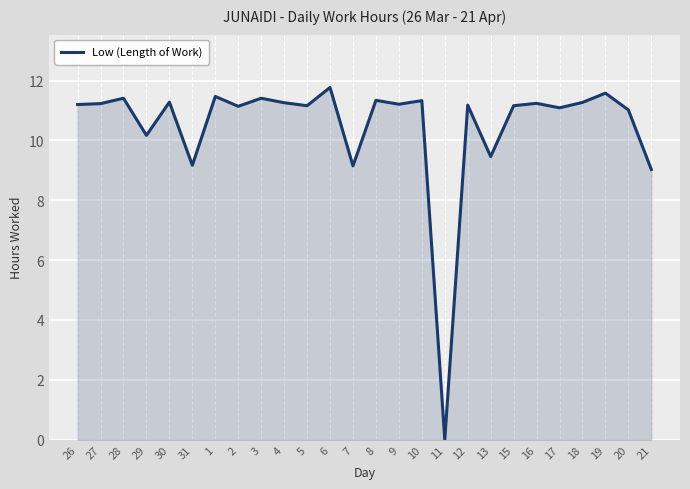

What is the average value?

10.5